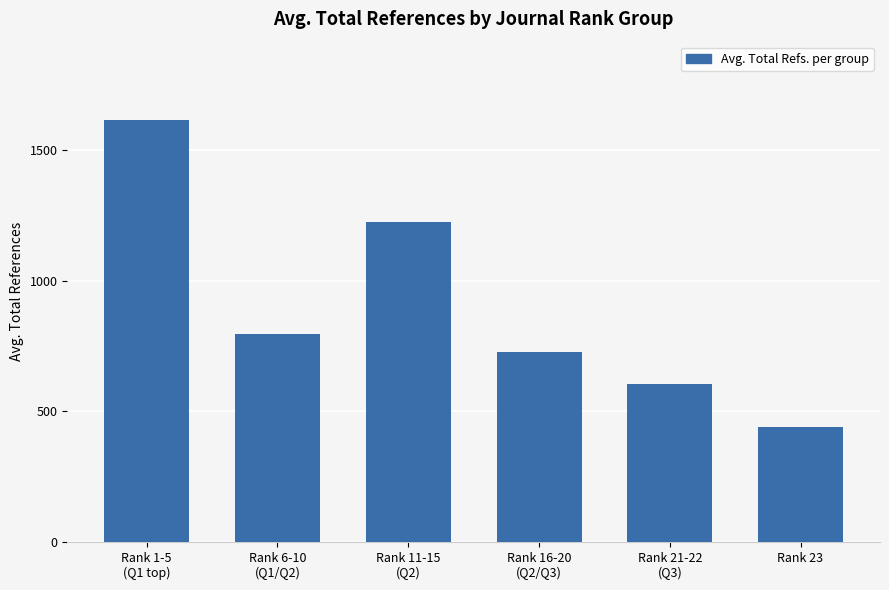

Reading left to right, what are all the values shown in this chart?

Rank 1-5
(Q1 top)=1616	Rank 6-10
(Q1/Q2)=795	Rank 11-15
(Q2)=1227	Rank 16-20
(Q2/Q3)=726	Rank 21-22
(Q3)=606	Rank 23=441